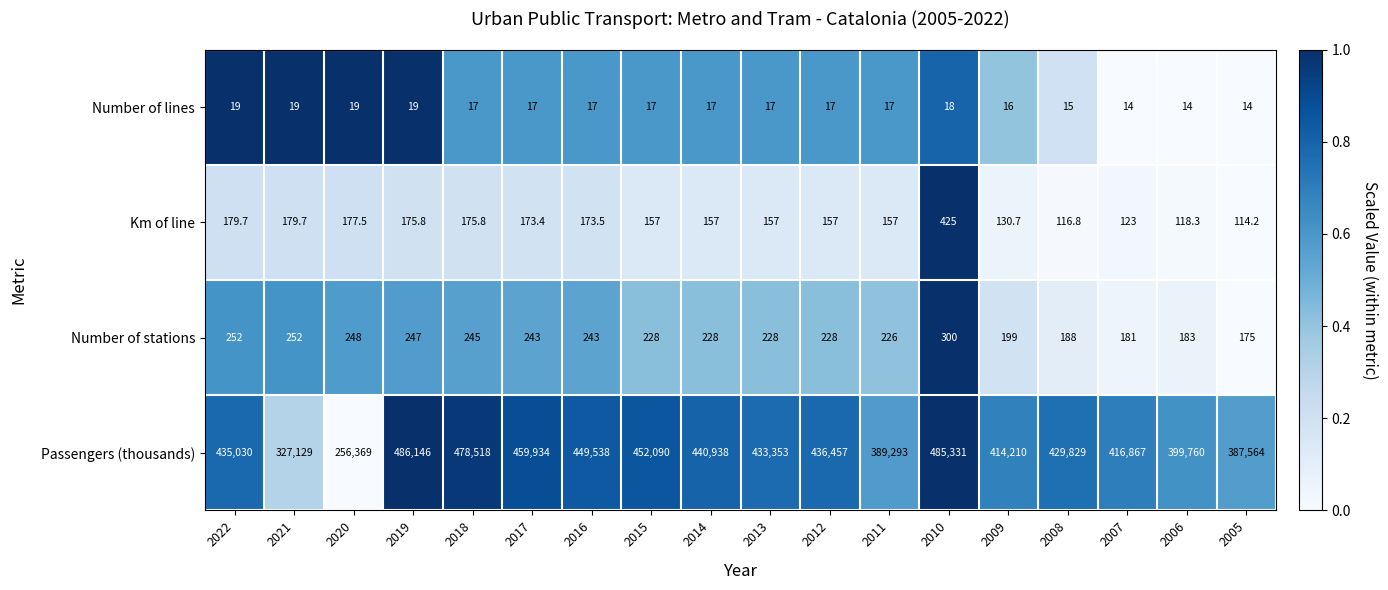

How many categories are shown in the chart?

18